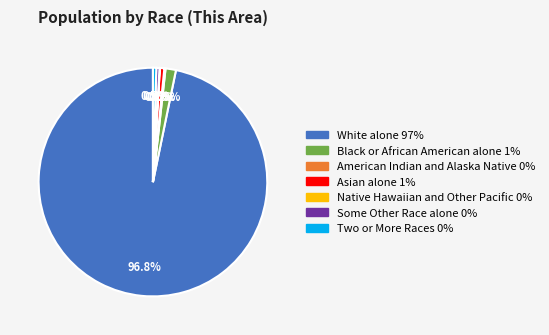

Which category has the biggest portion of the pie?

White alone